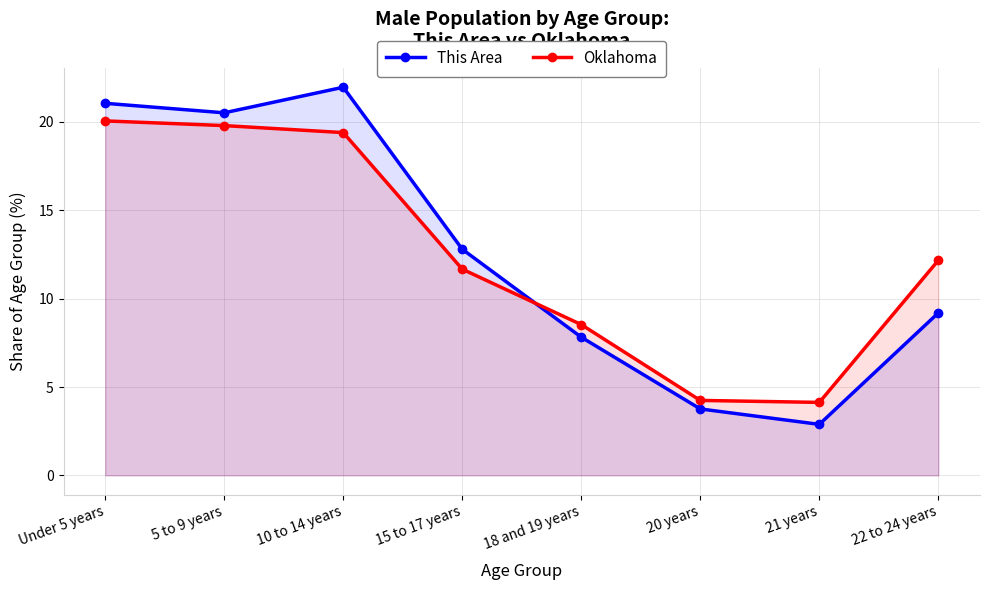

Reading left to right, what are all the values shown in this chart?

This Area: Under 5 years=21.1	5 to 9 years=20.5	10 to 14 years=22.0	15 to 17 years=12.8	18 and 19 years=7.8	20 years=3.8	21 years=2.9	22 to 24 years=9.2
Oklahoma: Under 5 years=20.1	5 to 9 years=19.8	10 to 14 years=19.4	15 to 17 years=11.7	18 and 19 years=8.5	20 years=4.2	21 years=4.1	22 to 24 years=12.2